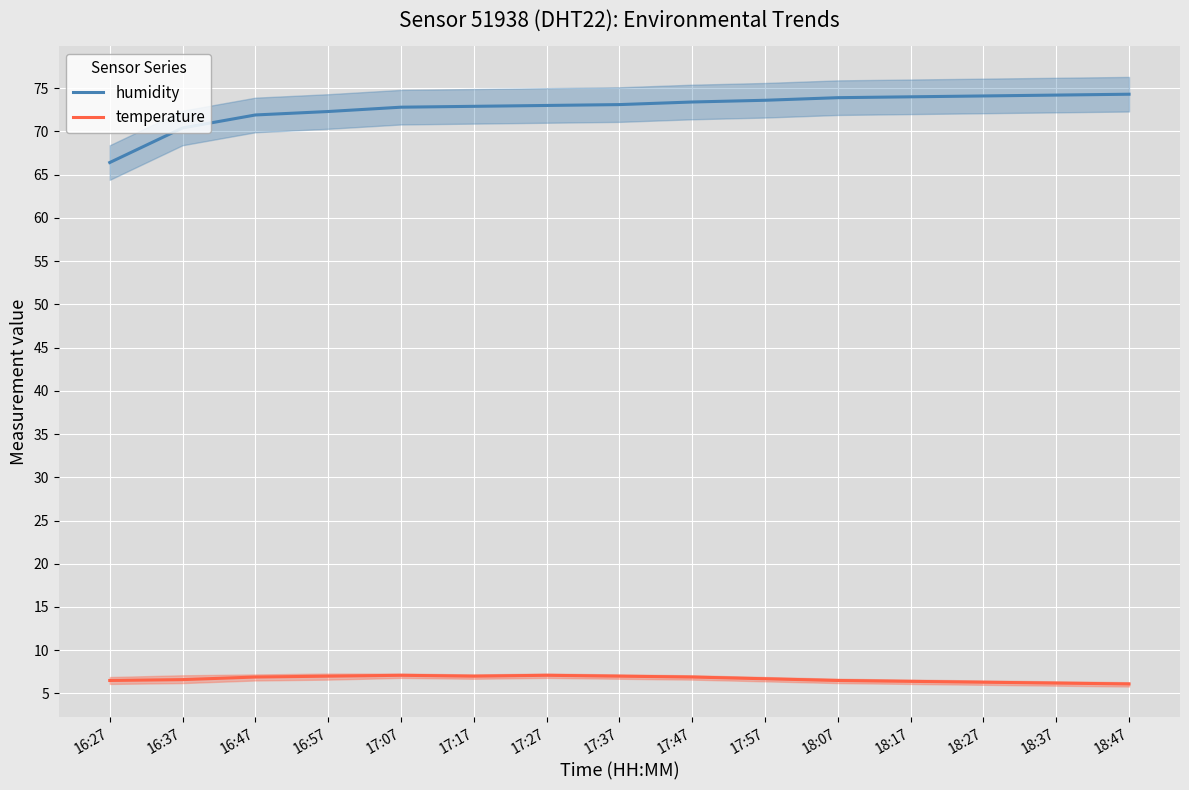

Is it true that temperature equals 6.1 at 18:47?

True